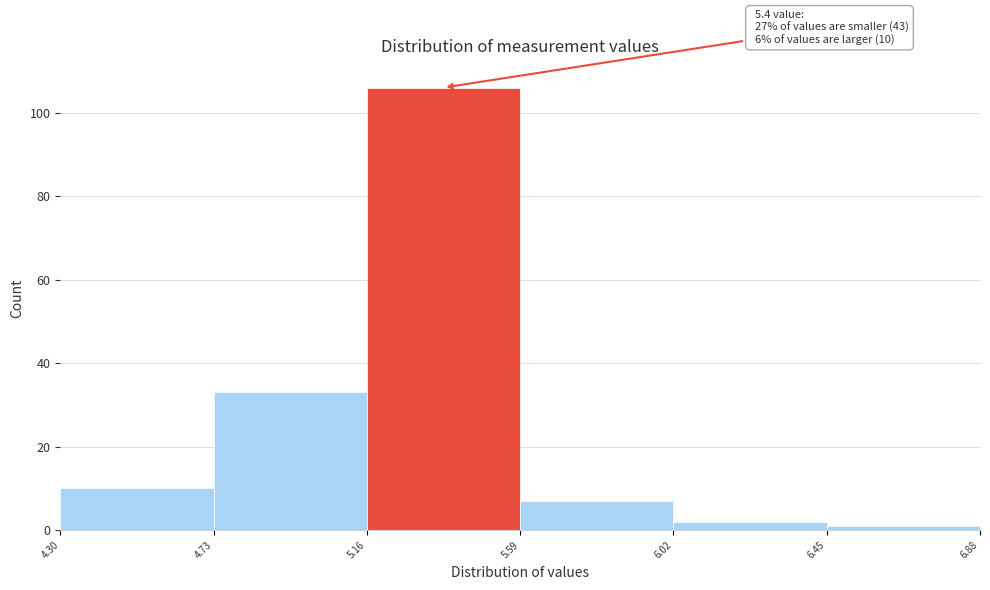

Over which range of the x-axis is the bar tallest?

5.16 to 5.59